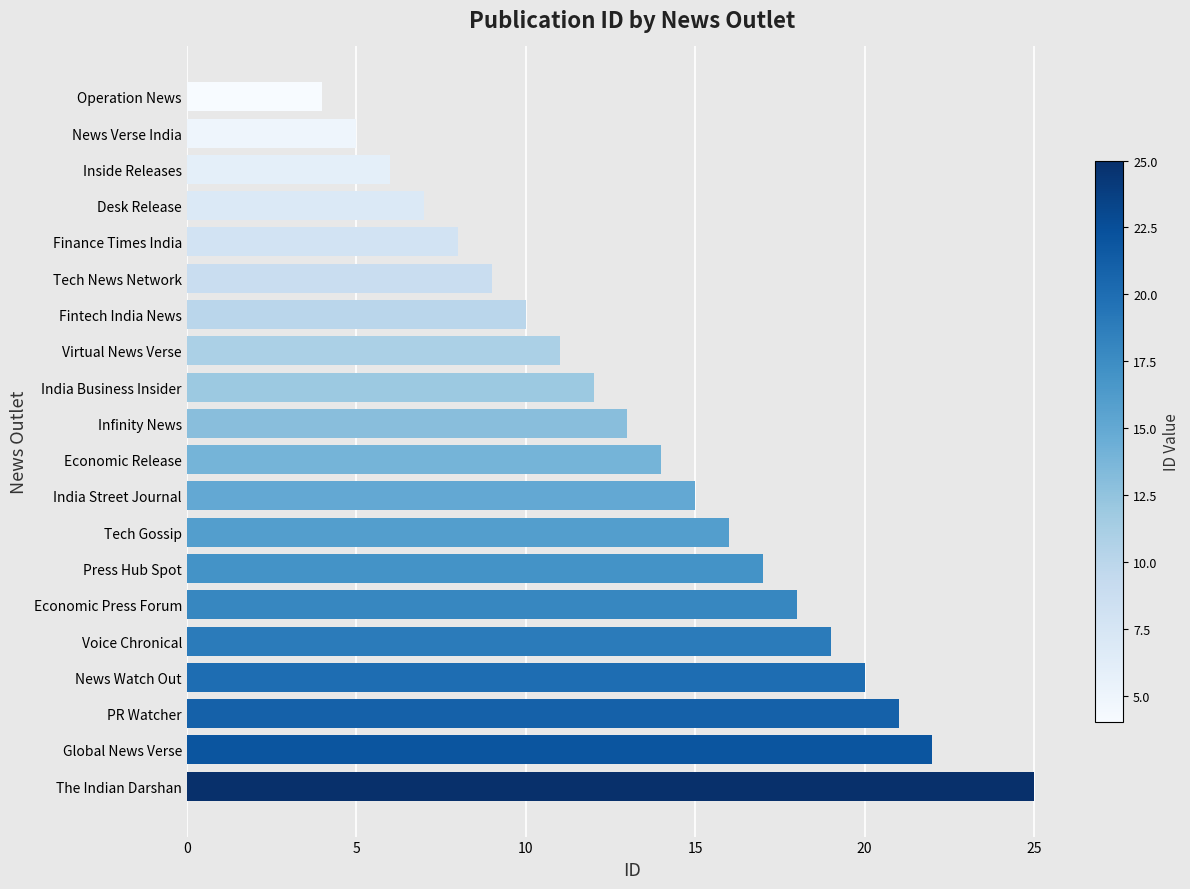

Is it true that the value at Operation News is 7?

False